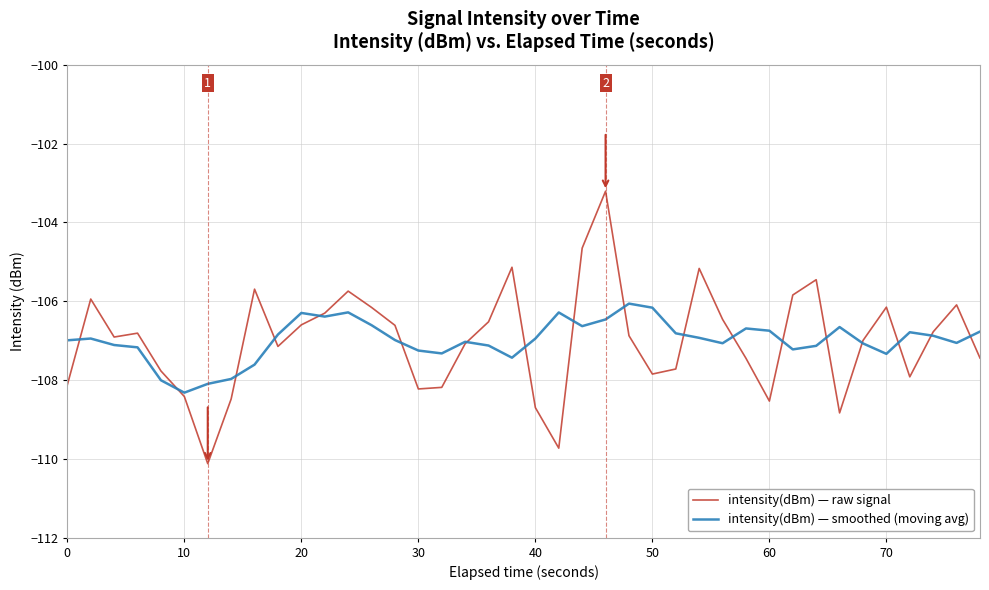

What is the smallest value displayed?

-110.1